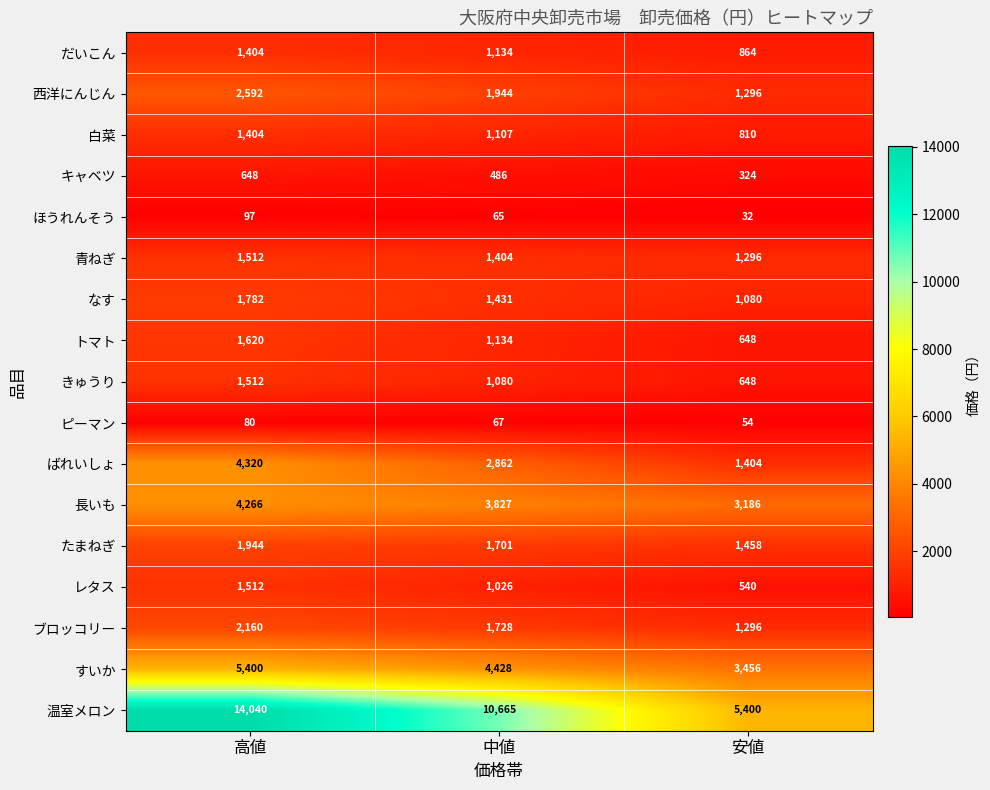

Is it true that ブロッコリー equals 2080 at 安値?

False